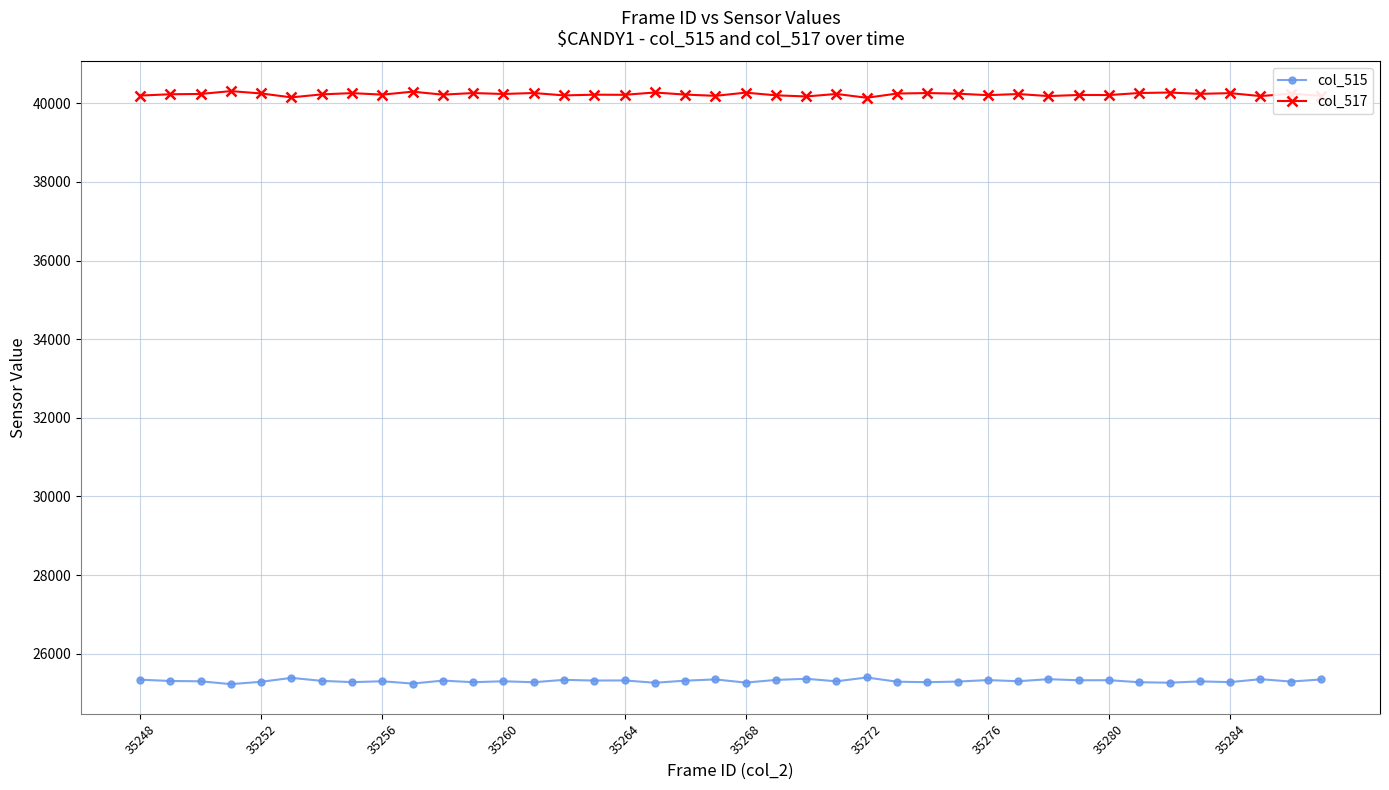

What are all the series names shown in the legend?

col_515, col_517